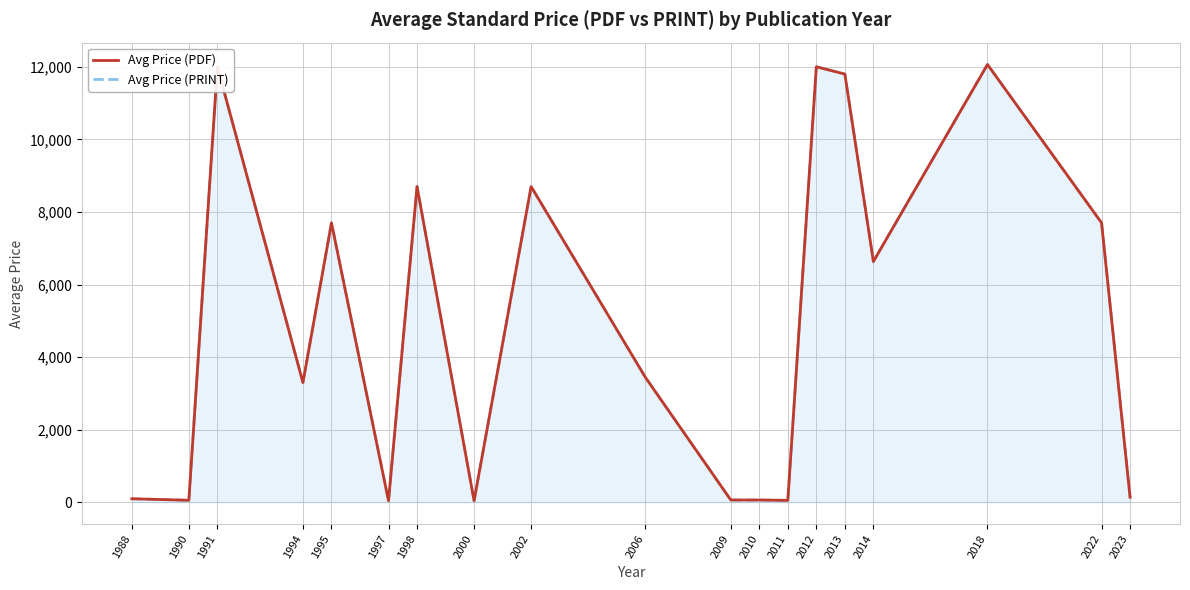

What is the value of the Avg Price (PDF) point at the 17th from the left?

12063.0